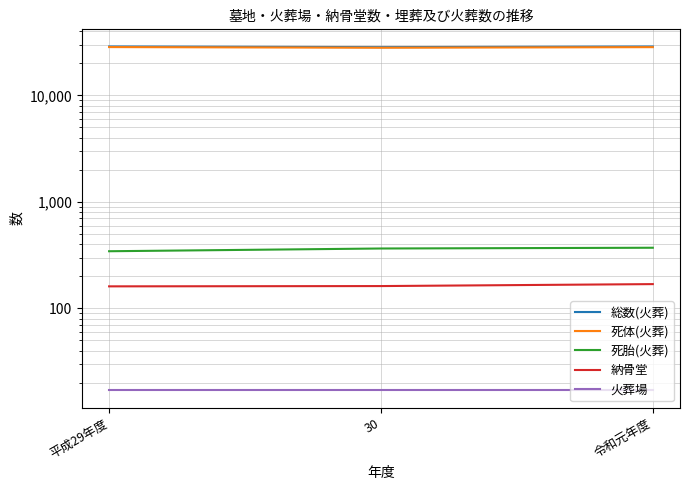

List the series in order of their peak value, lowest first.

火葬場, 納骨堂, 死胎(火葬), 死体(火葬), 総数(火葬)